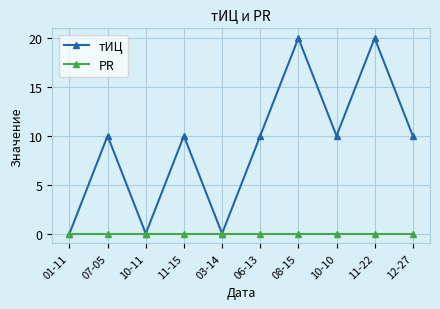

Which series has the largest total across all categories?

тИЦ